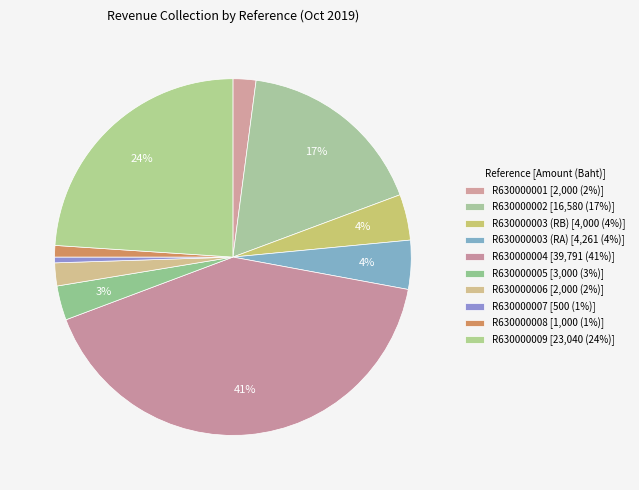

Which slice is the largest?

R630000004